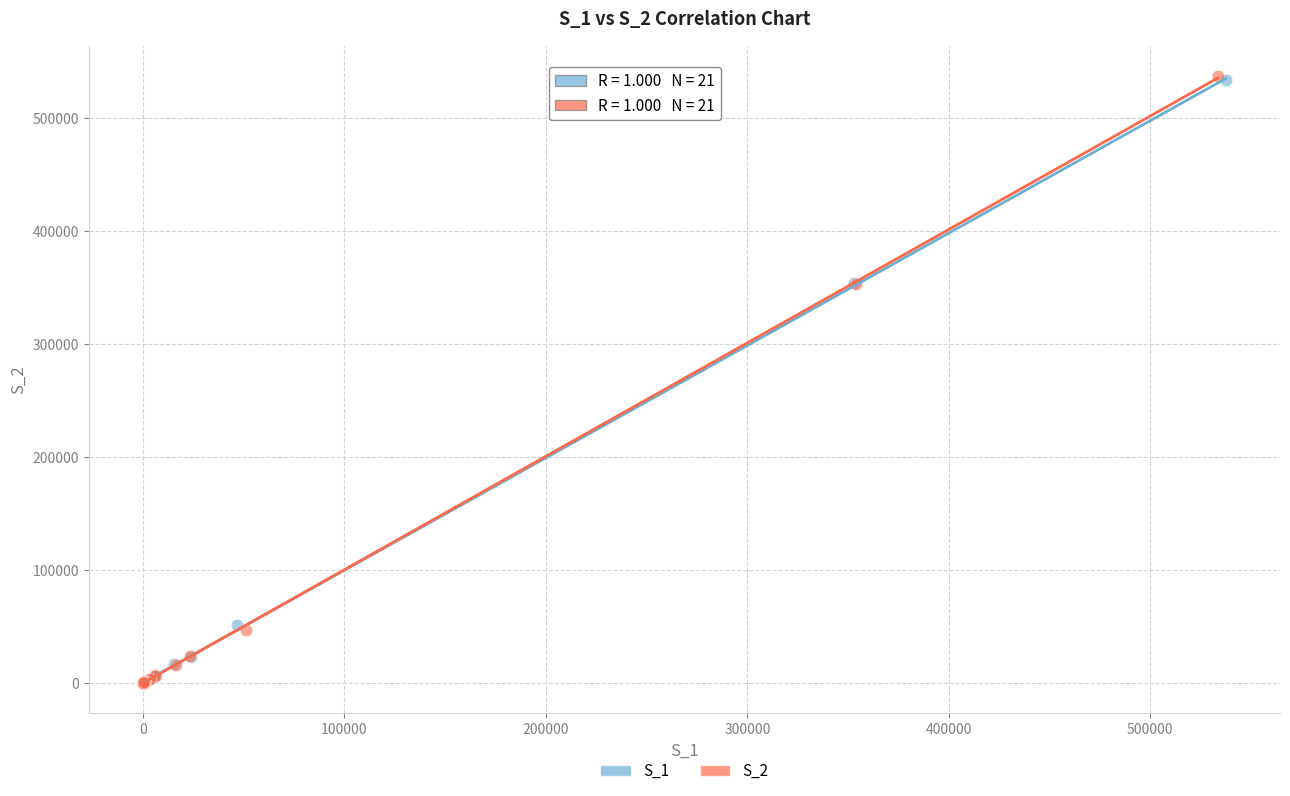

Which series has the widest spread of Y values?

S_2